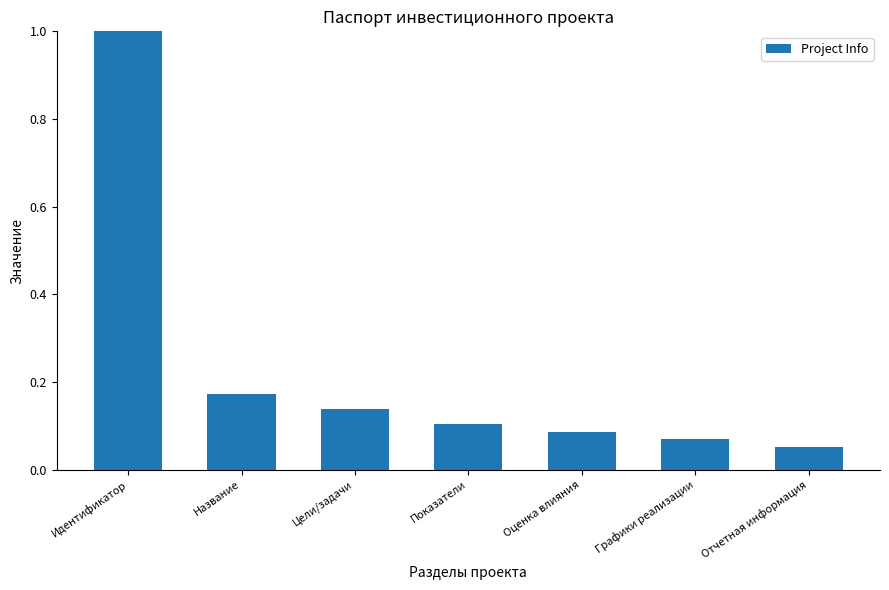

Rank the categories by value from highest to lowest.

Идентификатор, Название, Цели/задачи, Показатели, Оценка влияния, Графики реализации, Отчетная информация